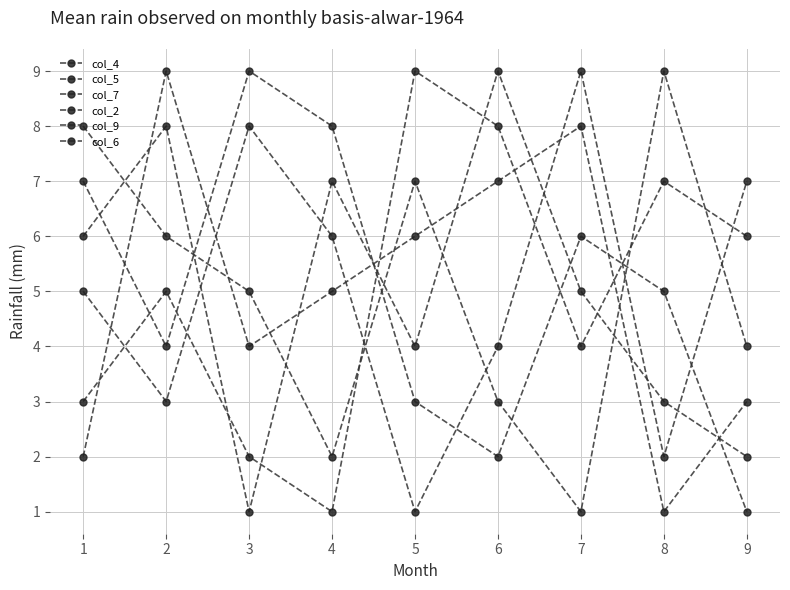

Reading left to right, list all the values displayed in this chart.

col_4: 6	8	1	7	4	9	5	3	2
col_5: 5	3	8	6	1	4	9	2	7
col_7: 2	9	4	5	6	7	8	1	3
col_2: 3	5	2	1	9	8	4	7	6
col_9: 7	4	9	8	3	2	6	5	1
col_6: 8	6	5	2	7	3	1	9	4